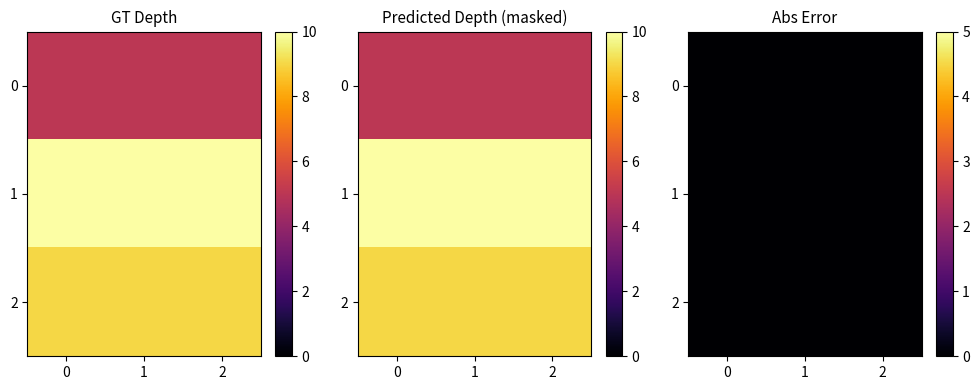

What is the sum of the values at 1 and 2?

19